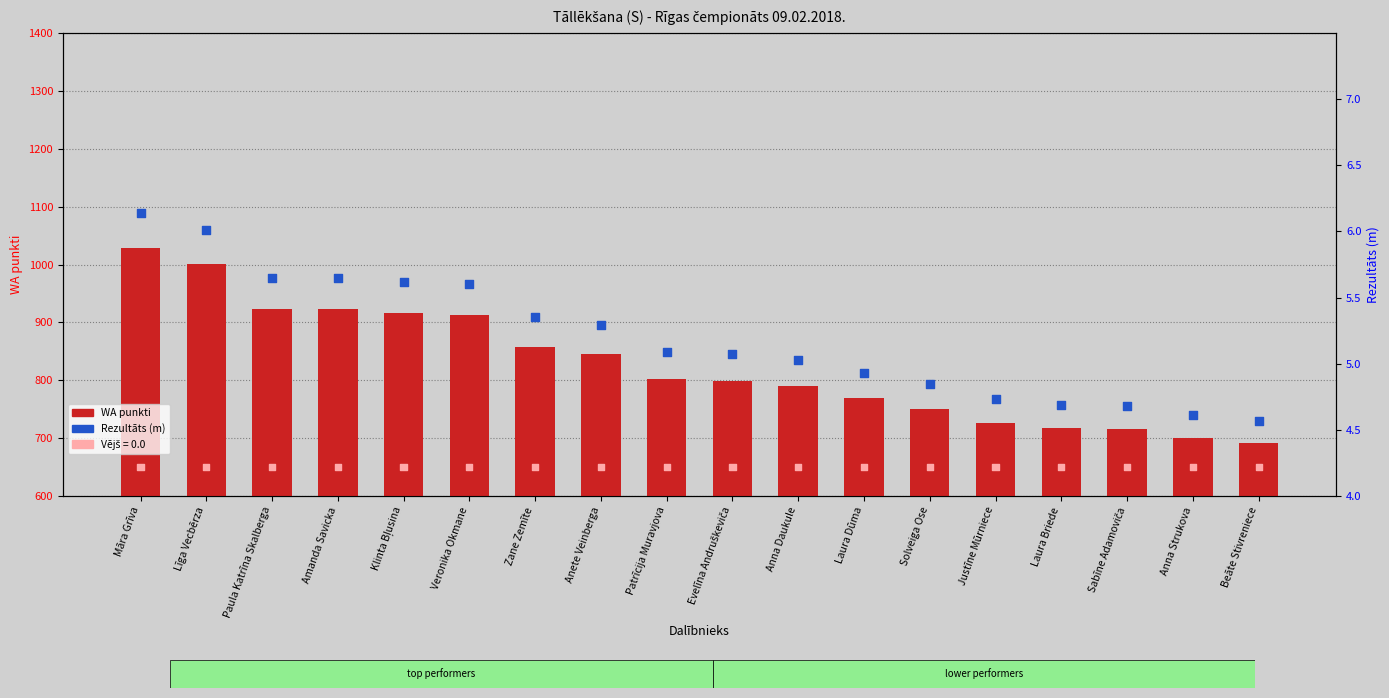

Is the value of Vējš at Justīne Mūrniece greater than the value of Rezultāts (m) at Patrīcija Muravjova?

Yes